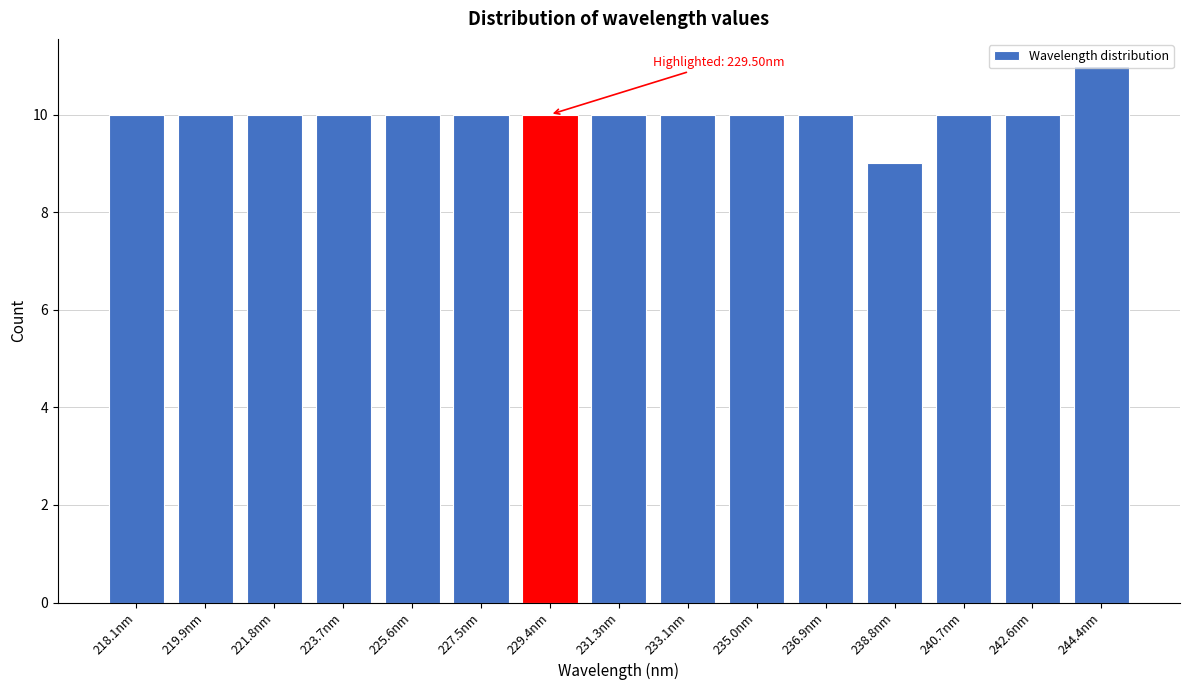

Read the value at 225.6nm.

10